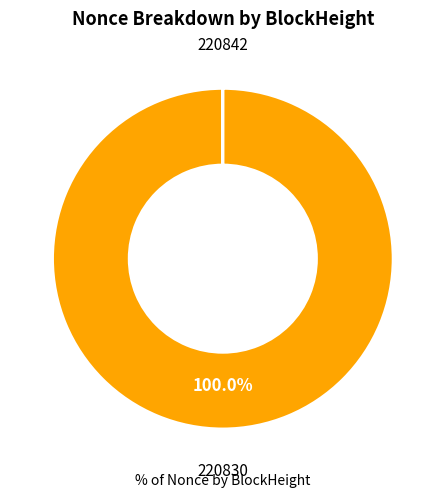

To the nearest percent, what is the difference between the largest and smallest slice percentages?

100%